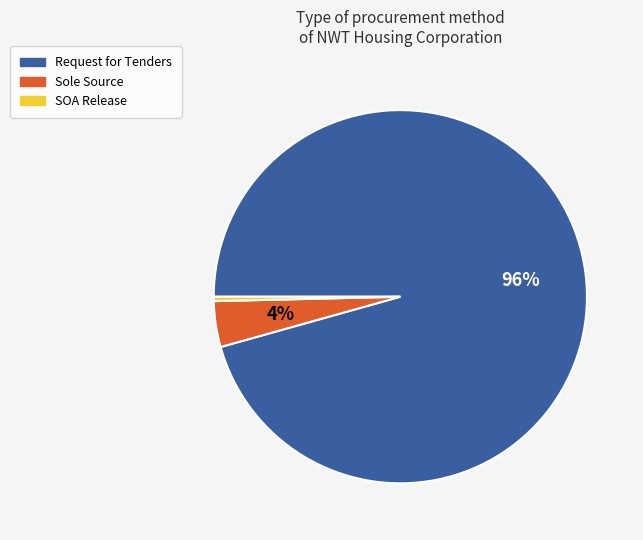

True or false: Request for Tenders accounts for 85% of the total.

False